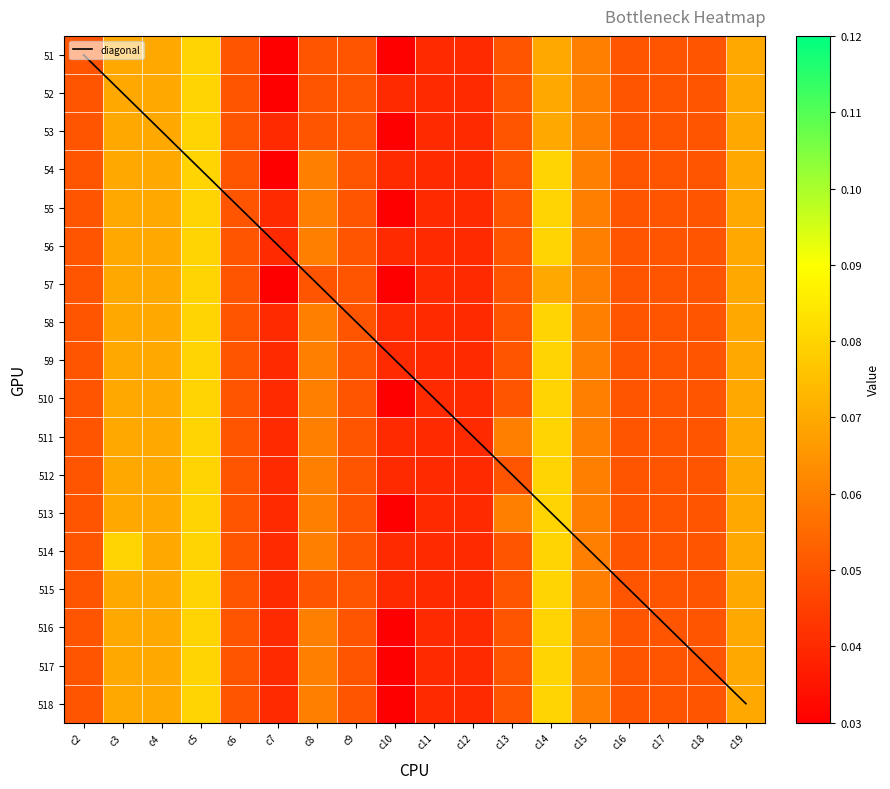

Rank the series by their maximum value, from lowest to highest.

51, 52, 53, 54, 55, 56, 57, 58, 59, 510, 511, 512, 513, 514, 515, 516, 517, 518, diagonal